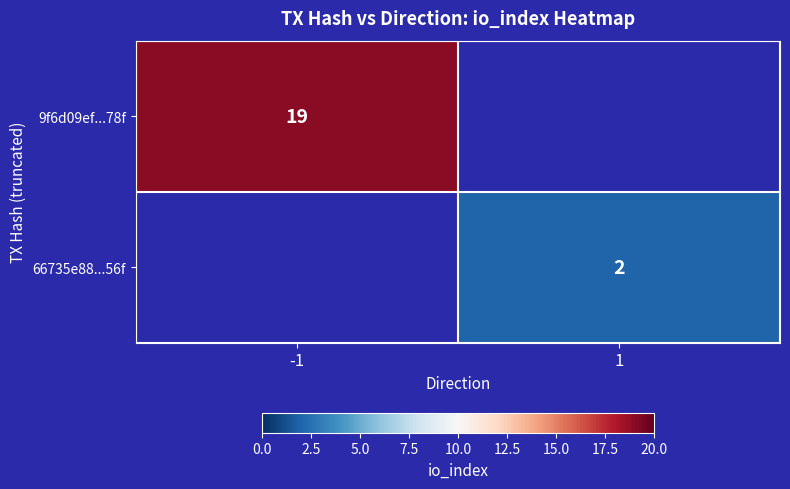

The value of 66735e88...56f at 1 is 2. True or false?

True